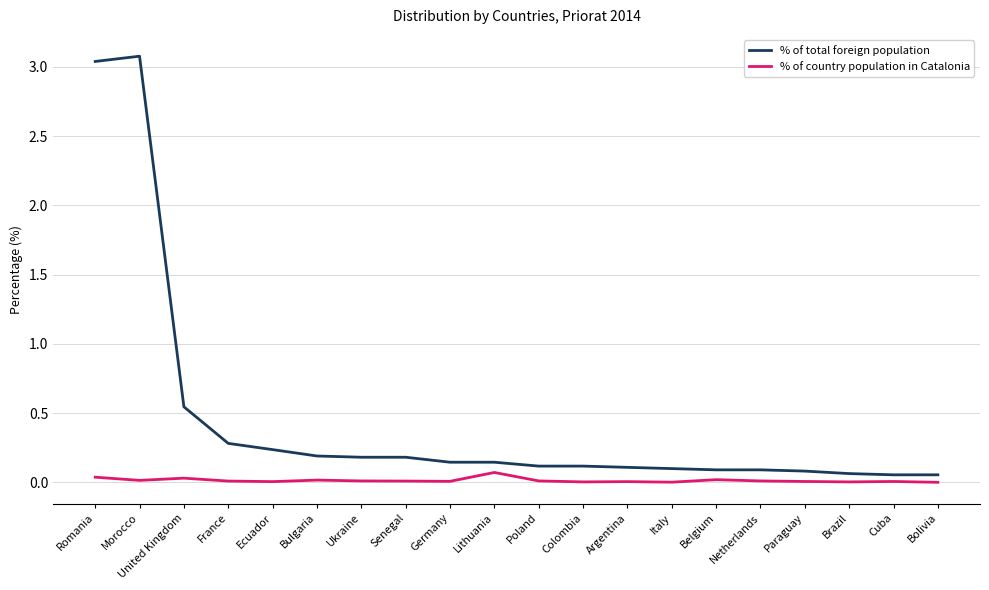

True or false: % of total foreign population has a value of 0.0 at Colombia.

False